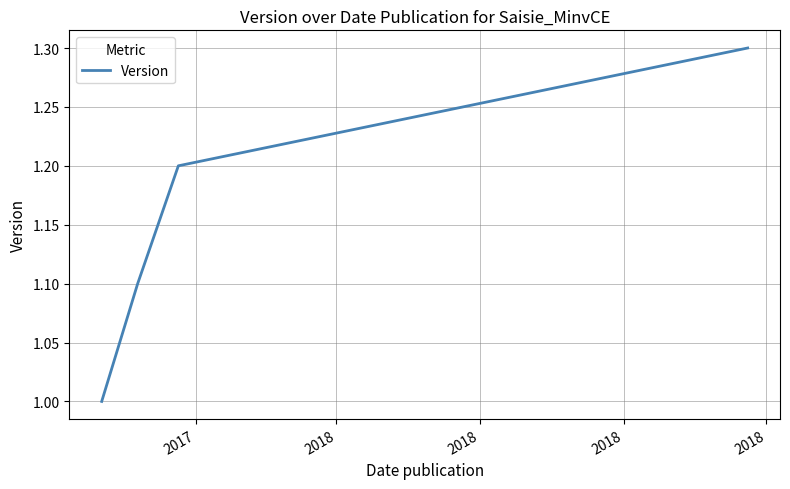

What is the greatest value displayed?

1.3